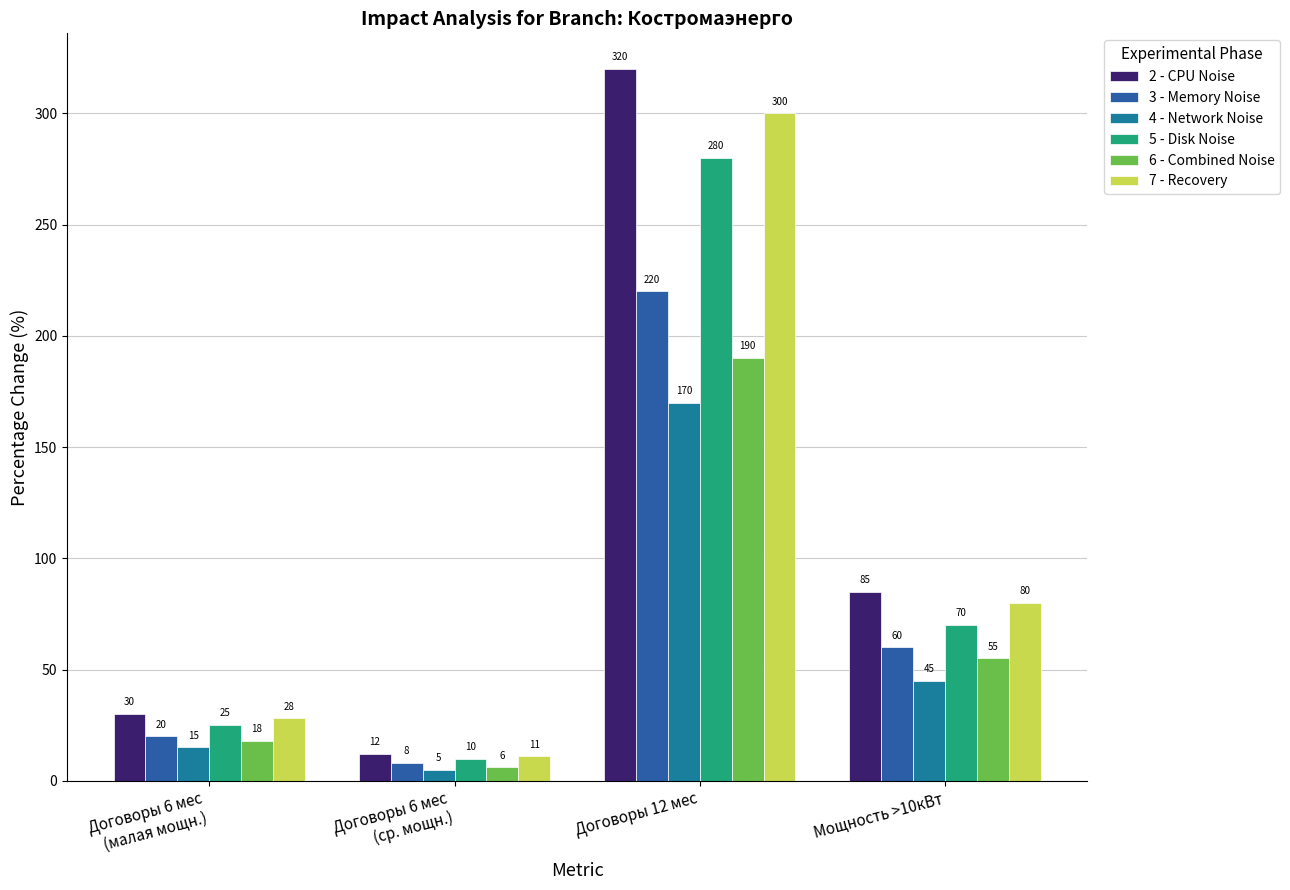

Between Договоры 6 мес
(ср. мощн.) and Мощность >10кВт, which is larger?

Мощность >10кВт